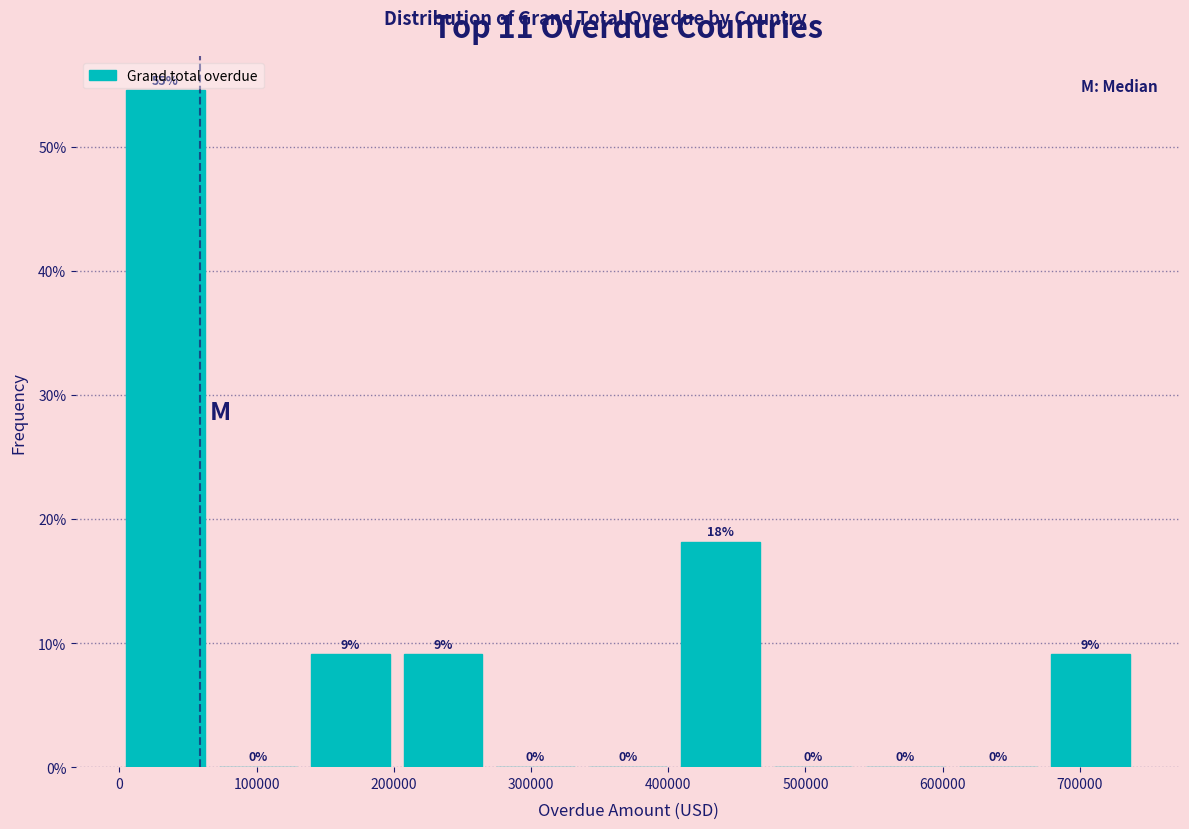

Over which range of the x-axis is the bar tallest?

0 to 70000